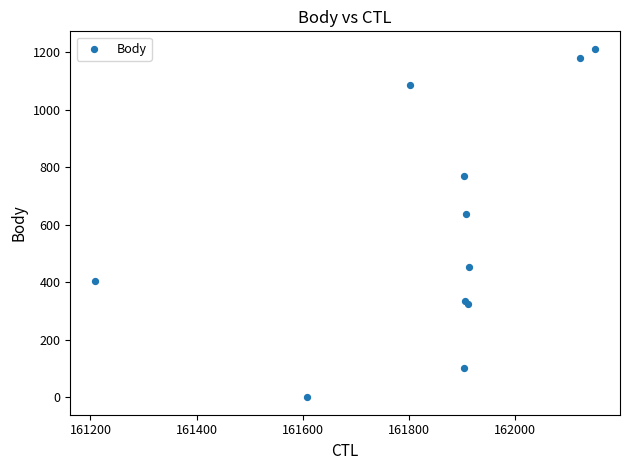

What Y value in the scatter plot is closest to 606?

636